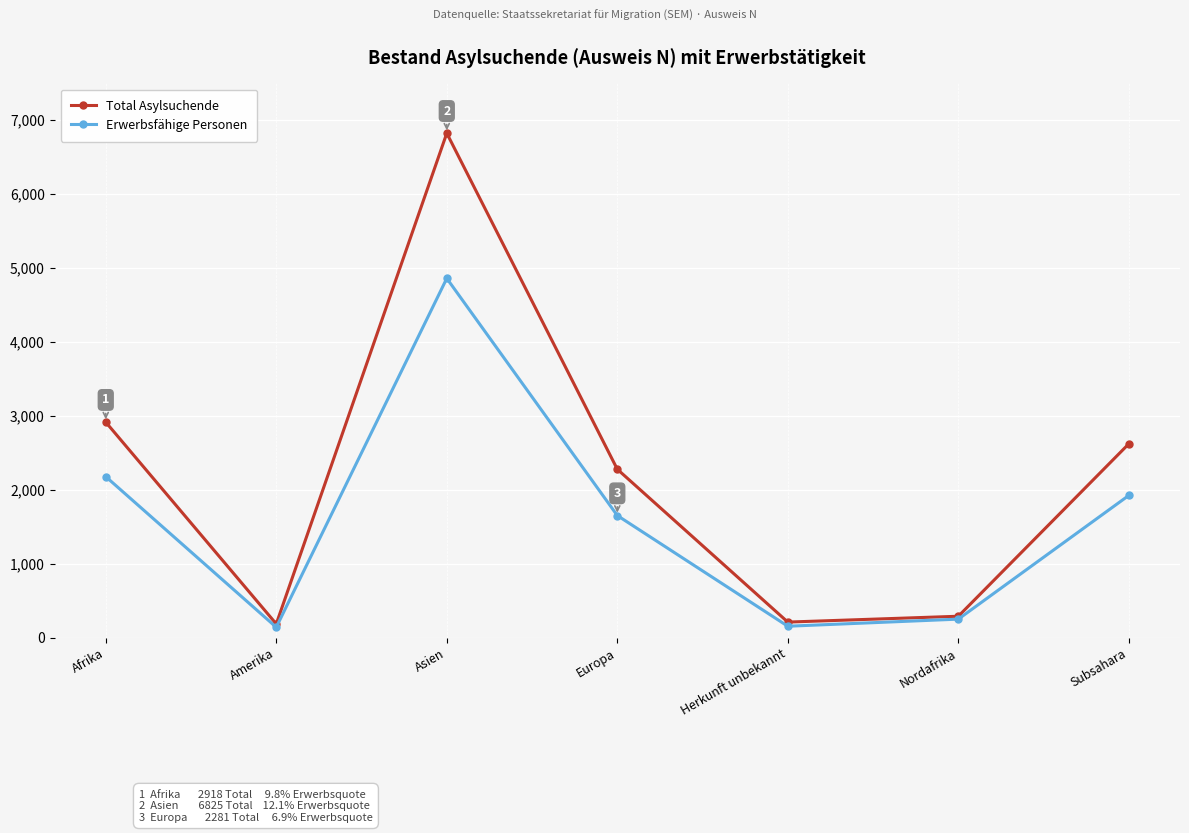

What is the difference between the highest and lowest values at Asien?

1963